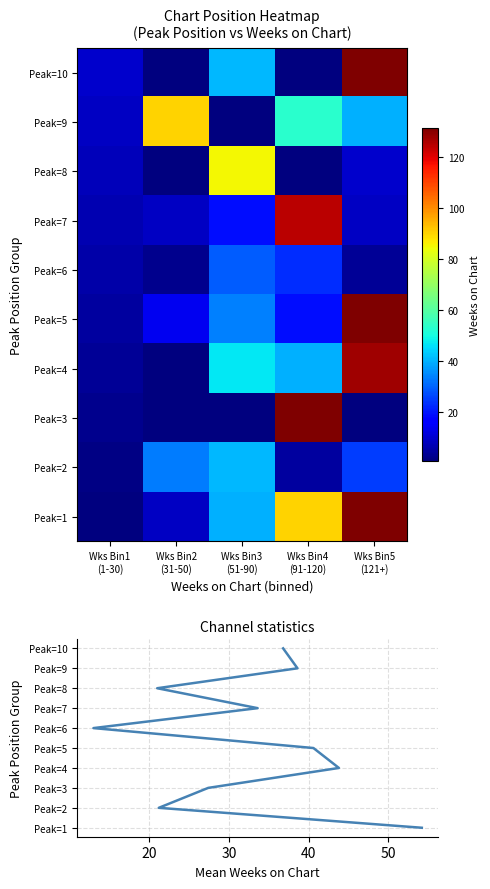

Which label corresponds to the smallest value in the chart?

Wks Bin1
(1-30)